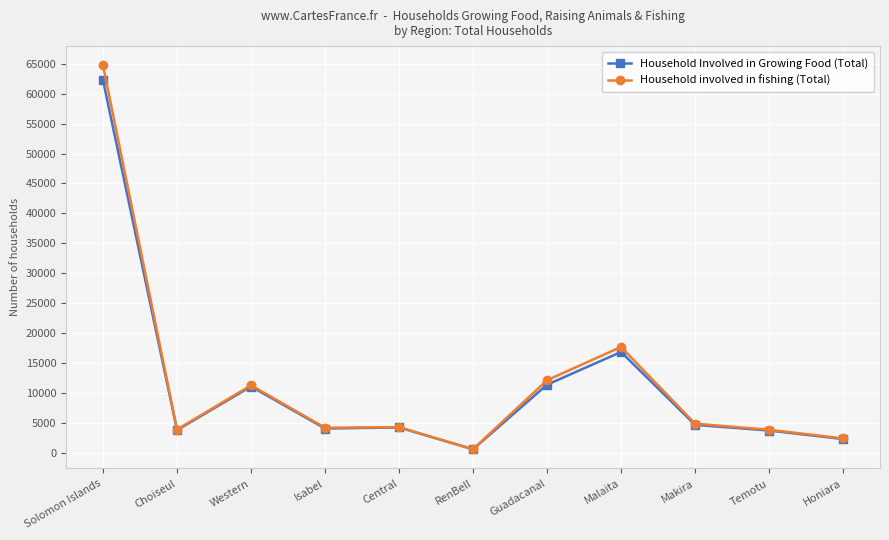

How many categories are shown in the chart?

11